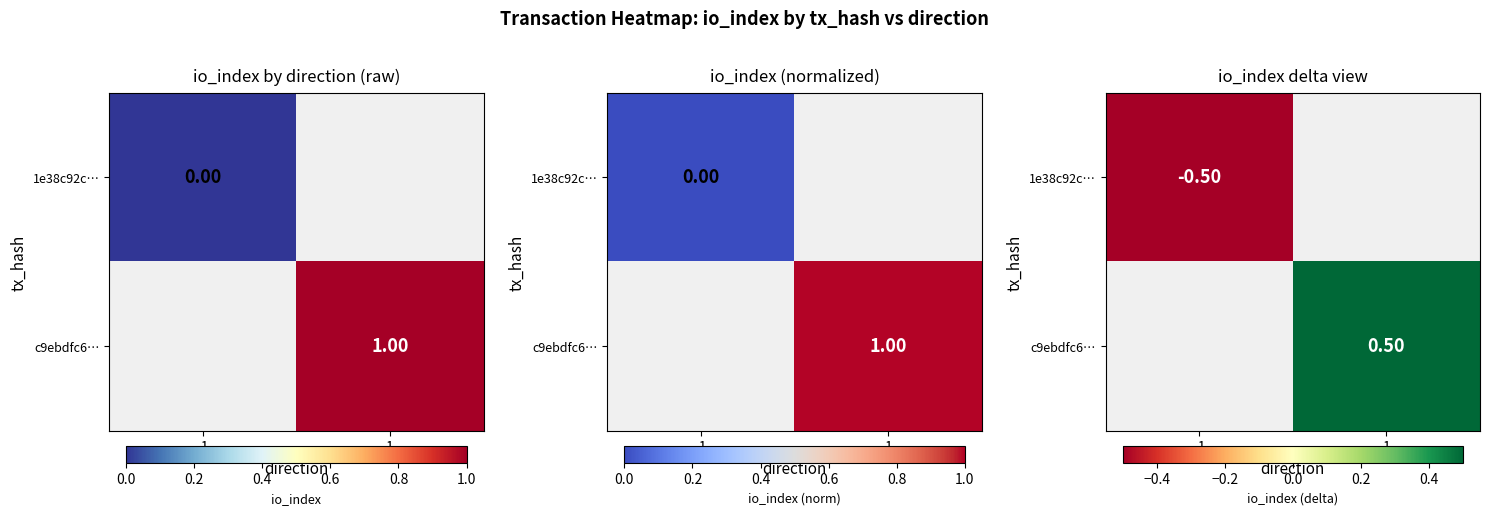

At how many categories does at least one series exceed 0?

1